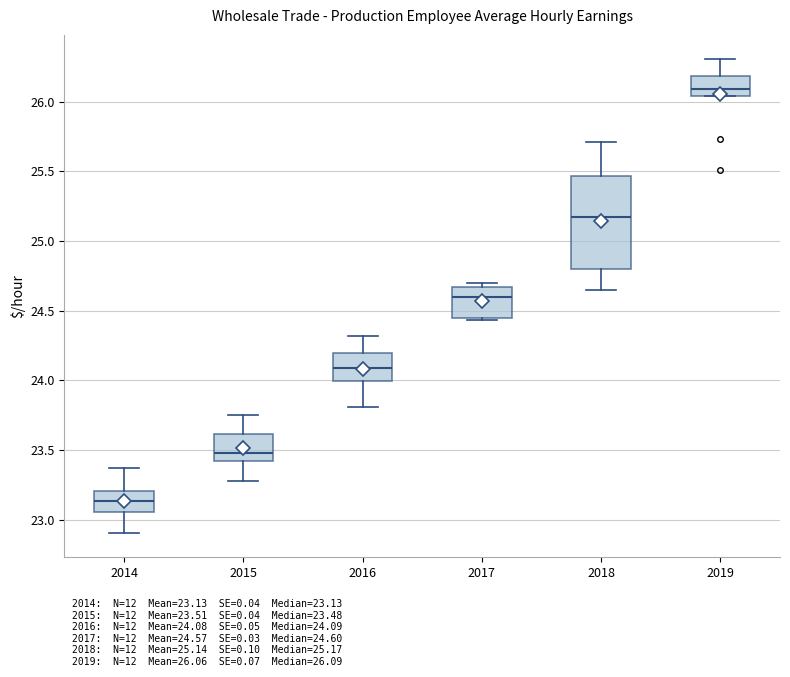

Reading left to right, transcribe this box plot: for each box, give where its median line is, the range the box spans, and where its two whiskers end, as read against the y-axis. The values are not printed on the chart, so give them approximately, as read against the axis.

2014: median 23.15, box 23.05 to 23.20, whiskers 22.90 to 23.35
2015: median 23.50, box 23.40 to 23.60, whiskers 23.30 to 23.75
2016: median 24.10, box 24.00 to 24.20, whiskers 23.80 to 24.30
2017: median 24.60, box 24.45 to 24.65, whiskers 24.45 (just below the box's lower edge) to 24.70
2018: median 25.15, box 24.80 to 25.45, whiskers 24.65 to 25.70
2019: median 26.10, box 26.05 to 26.20, whiskers 26.05 to 26.30